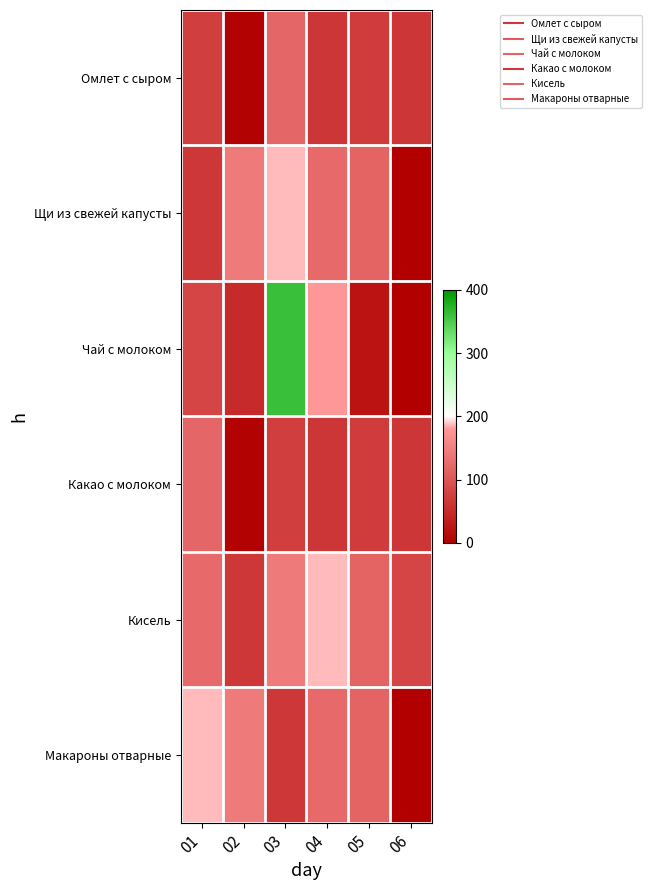

Reading left to right, transcribe all the data shown in this chart.

Омлет с сыром: 01=74.4	02=3.4	03=120.8	04=64.4	05=71.0	06=65.6
Щи из свежей капусты: 01=66.4	02=144.7	03=186.9	04=123.6	05=117.2	06=0.0
Чай с молоком: 01=81.8	02=51.5	03=362.5	04=178.4	05=23.0	06=0.0
Какао с молоком: 01=120.8	02=3.4	03=74.4	04=64.4	05=71.0	06=65.6
Кисель: 01=123.6	02=66.4	03=144.7	04=186.9	05=117.2	06=81.8
Макароны отварные: 01=186.9	02=144.7	03=66.4	04=123.6	05=117.2	06=0.0